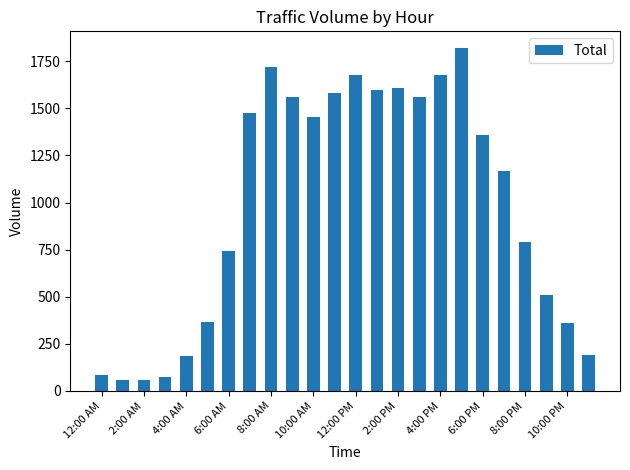

What is the difference between the second highest and second lowest values?

1659